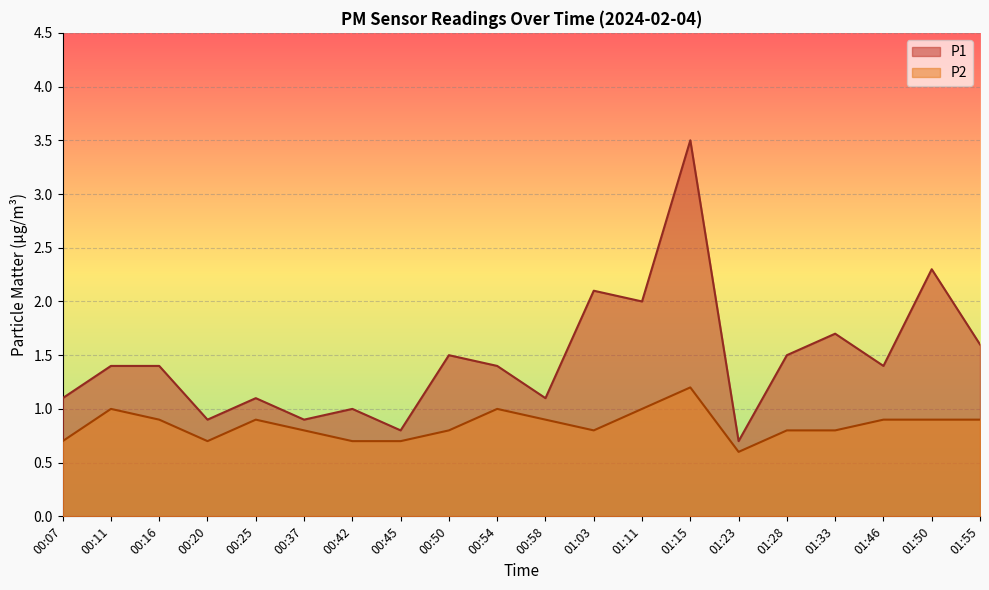

At which category is the sum across all series the highest?

01:15